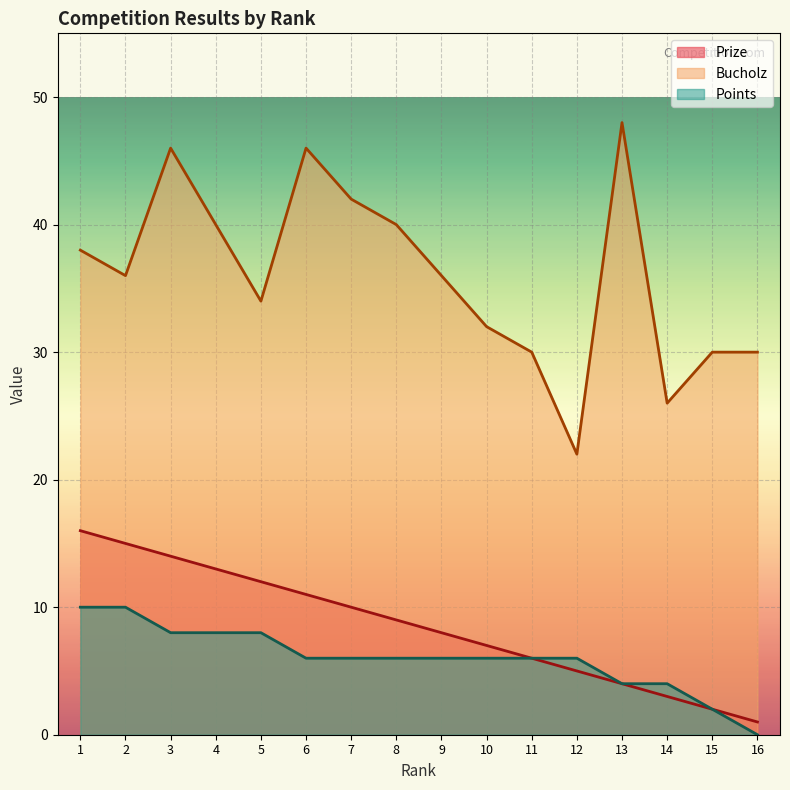

What is the value of the Points point at the 2nd from the left?

10